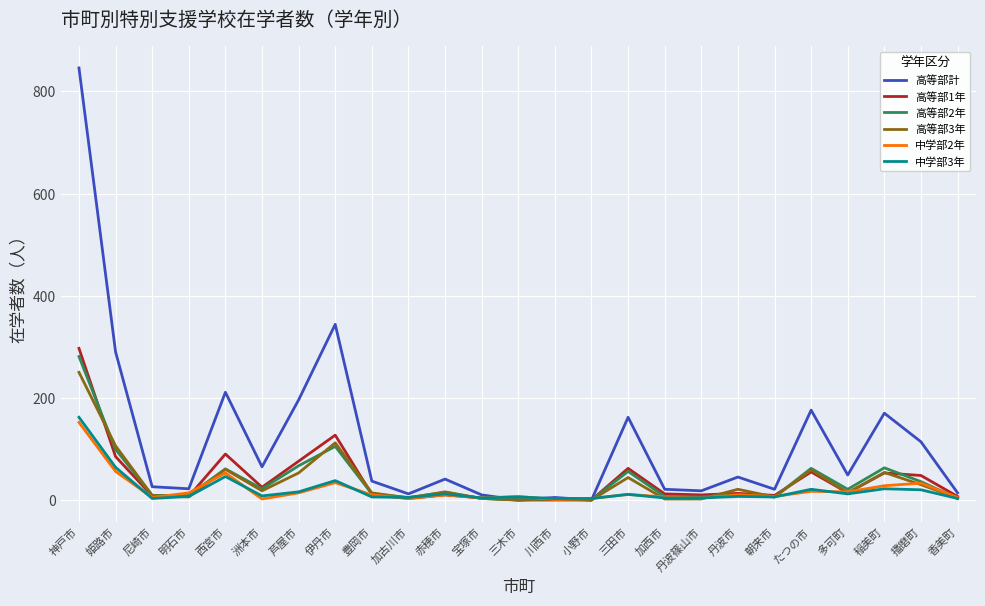

Which series has the largest total across all categories?

高等部計